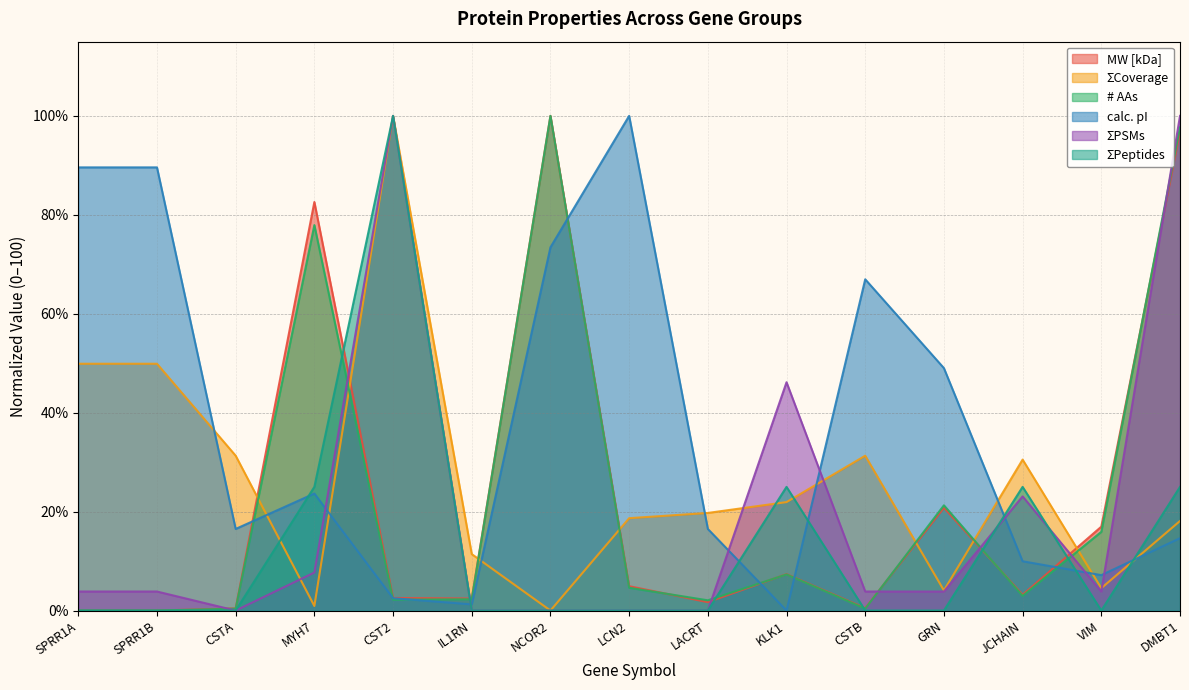

Count the number of categories in the chart.

15